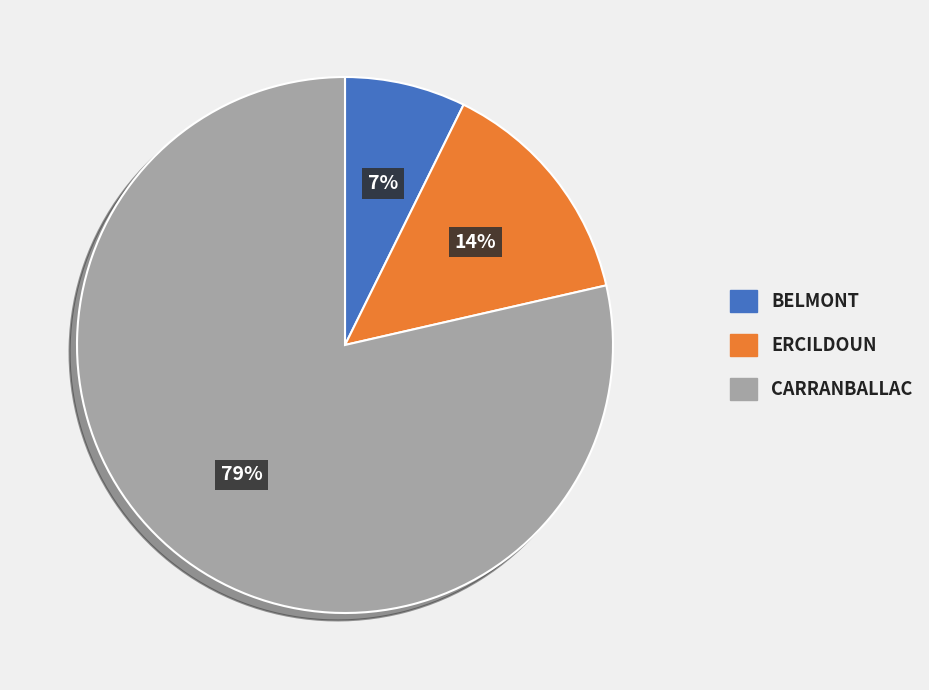

Do ERCILDOUN and CARRANBALLAC together represent more than half of the pie?

Yes